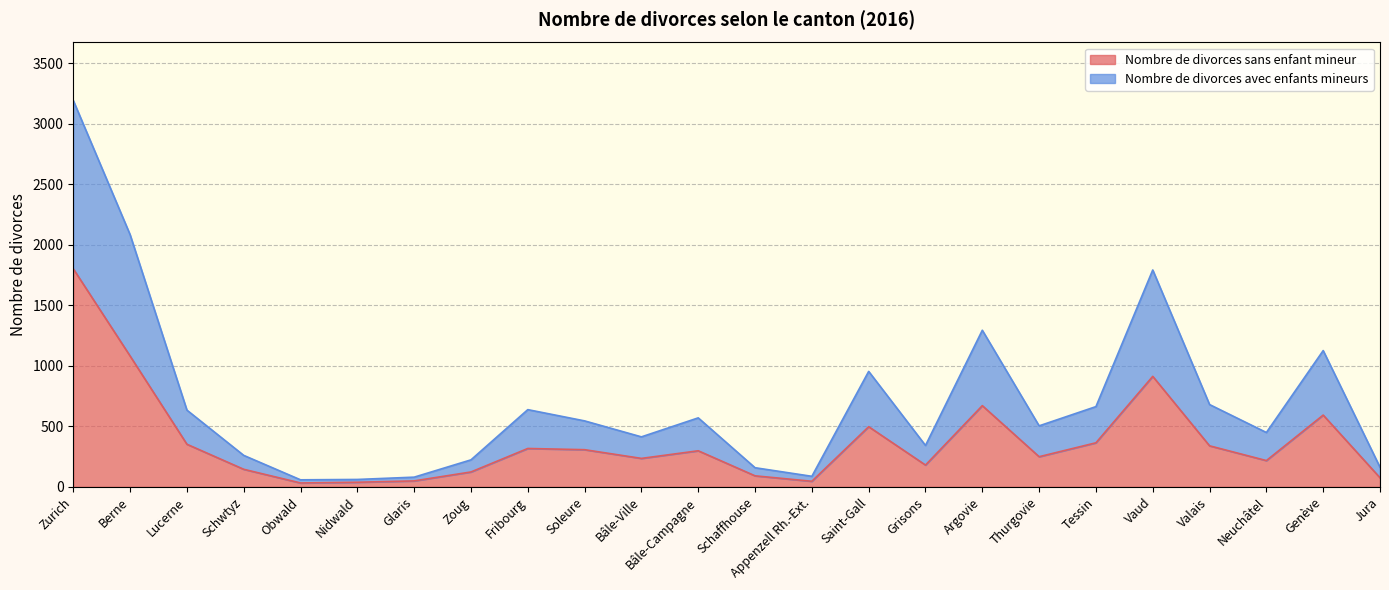

In Nombre de divorces sans enfant mineur, how many points are lower than both neighbors (excluding endpoints)?

6